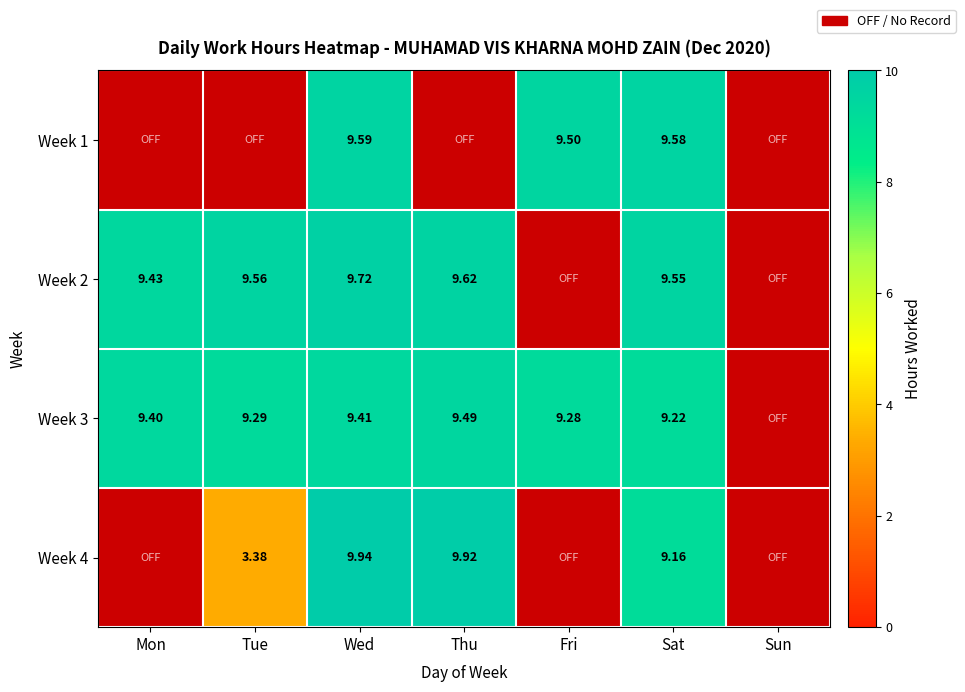

Rank the series at Tue from lowest to highest value.

Week 1, Week 4, Week 3, Week 2